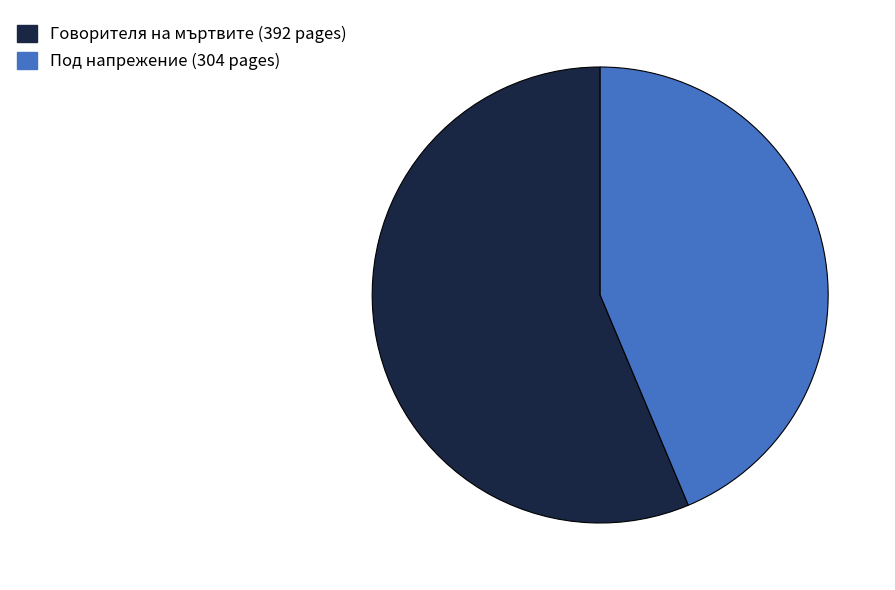

Does any single category account for the majority?

Yes